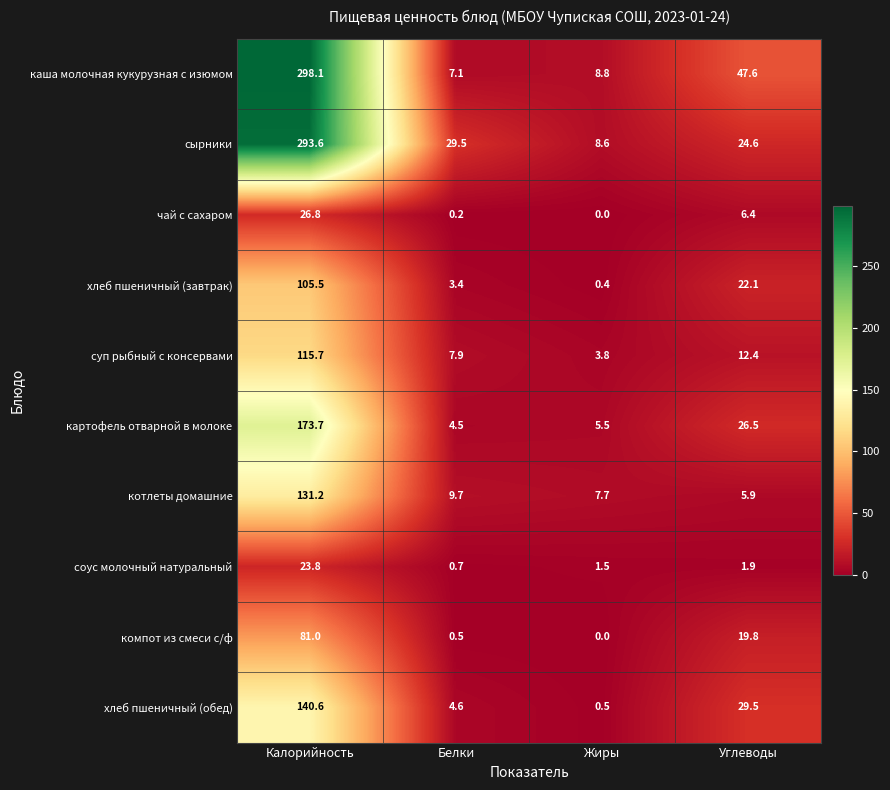

The value of картофель отварной в молоке at Жиры is 5.5. True or false?

True